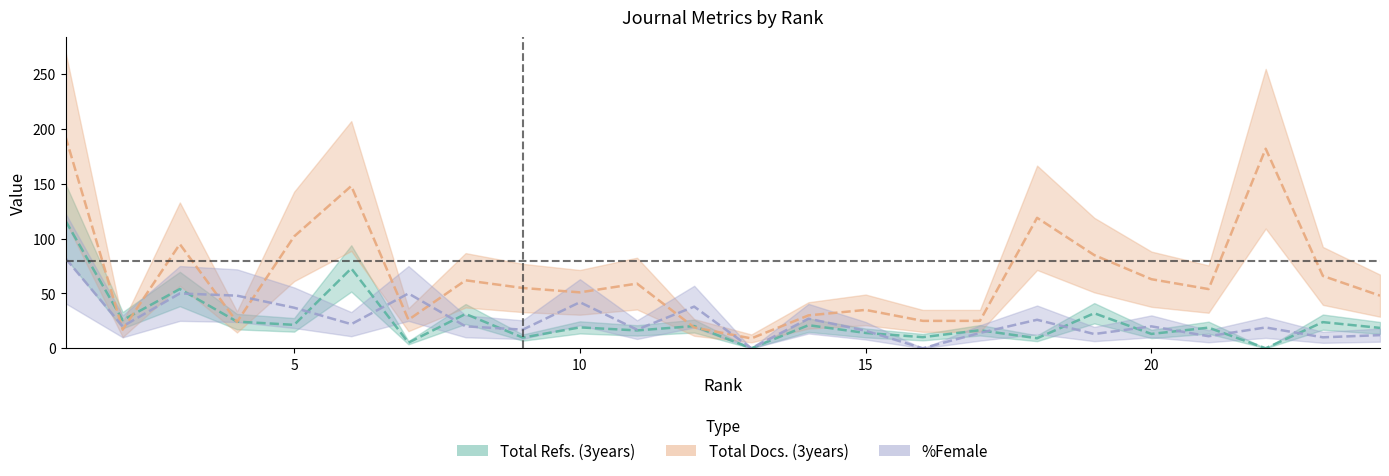

The value of Total Refs. at 19 is 7.3. True or false?

False